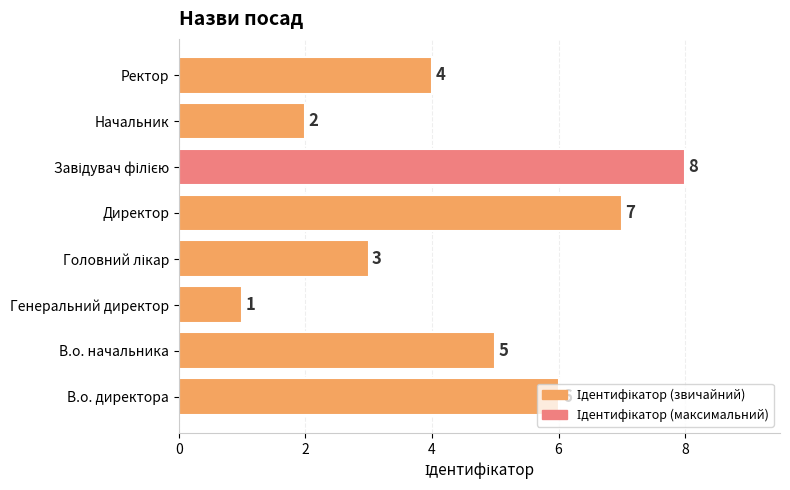

Where is the data nearest to the value 4?

Ректор